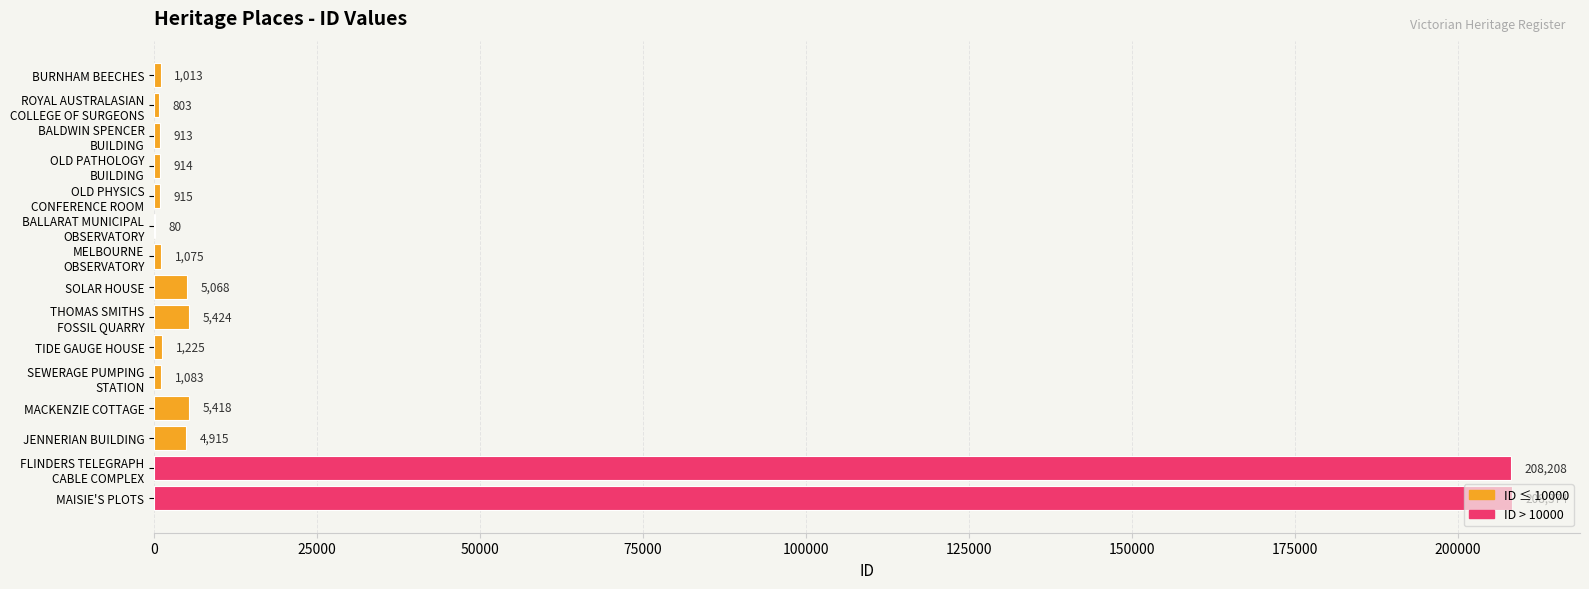

What is the change in value from BURNHAM BEECHES to MACKENZIE COTTAGE?

+4405